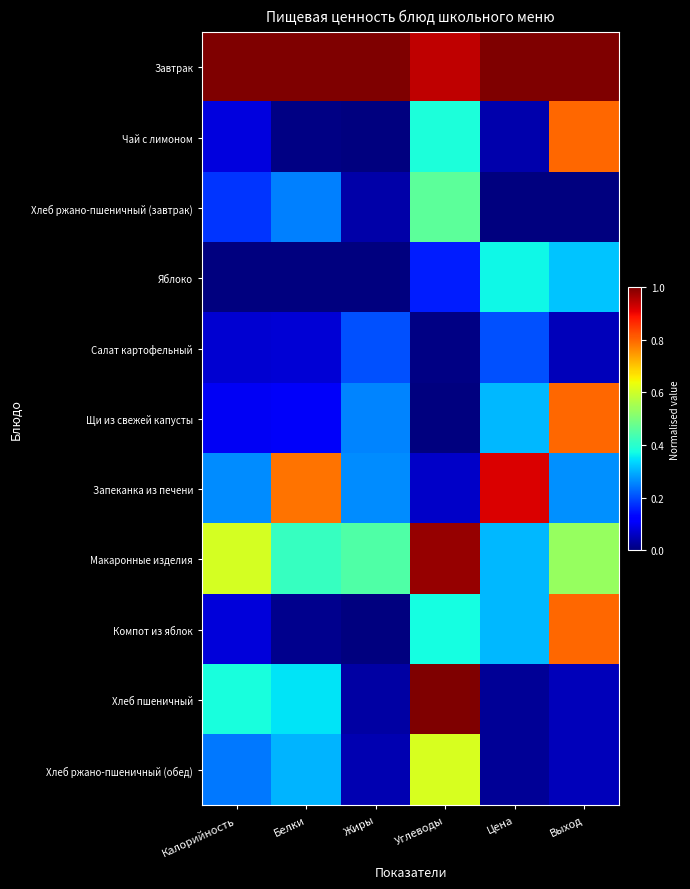

What is the greatest value displayed?

1.0